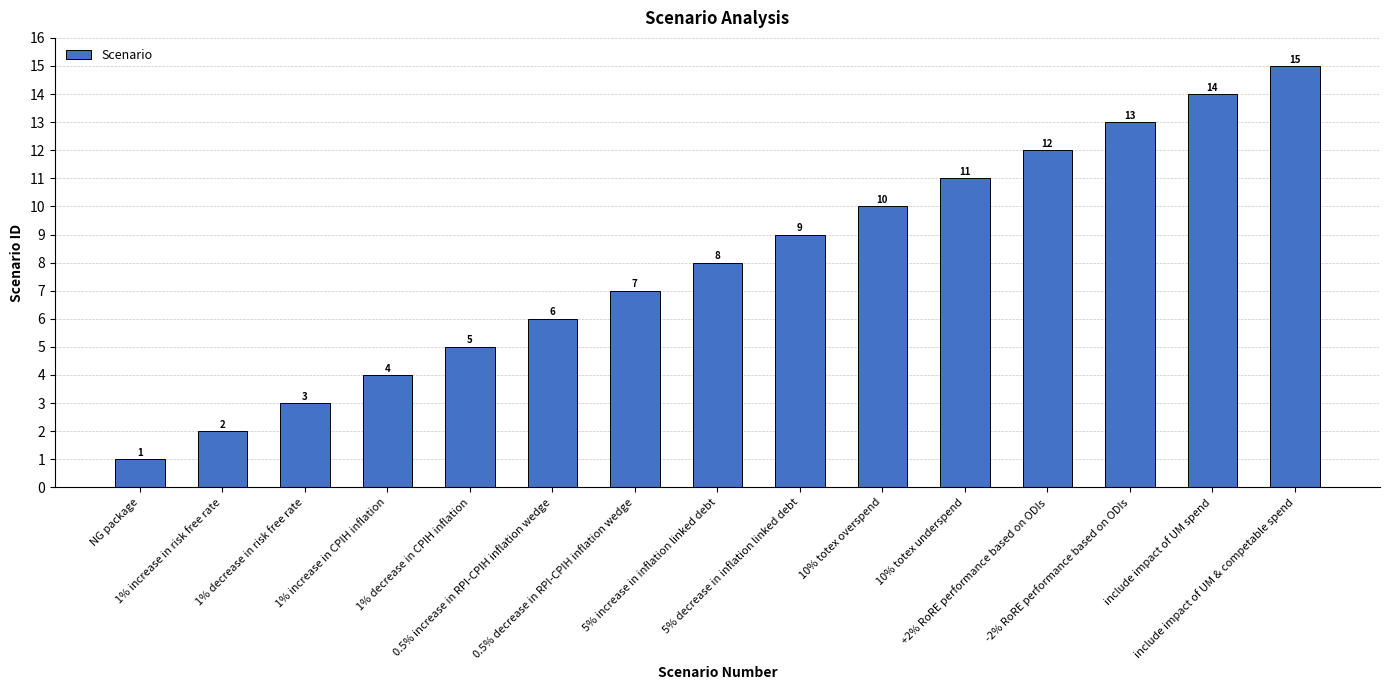

What is the ratio of the value at NG package to the value at -2% RoRE performance based on ODIs?

0.1